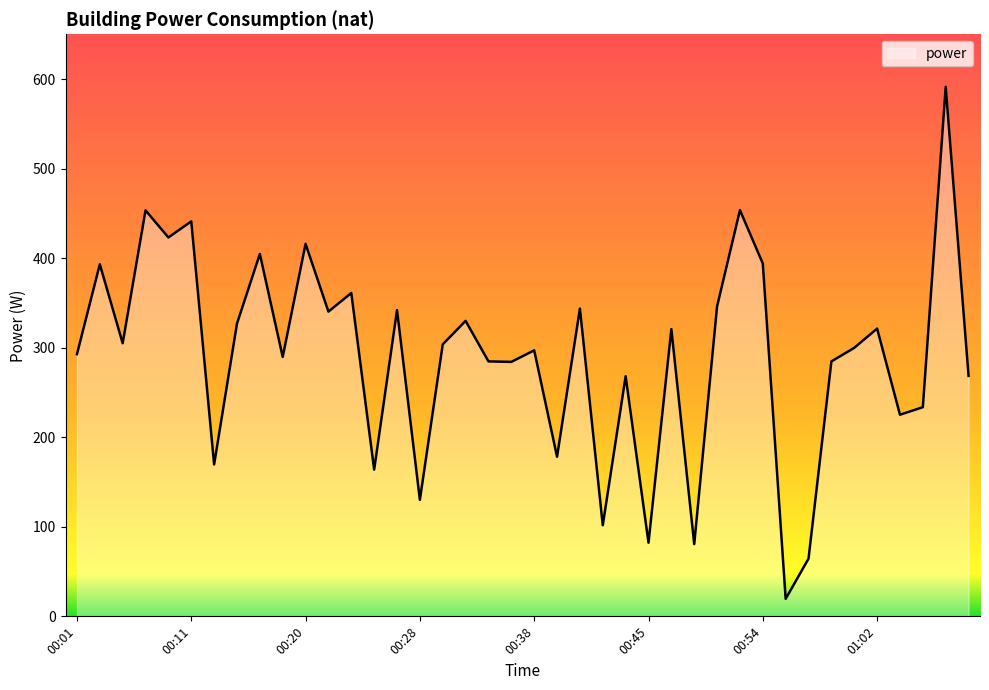

What is the smallest value displayed?

19.5